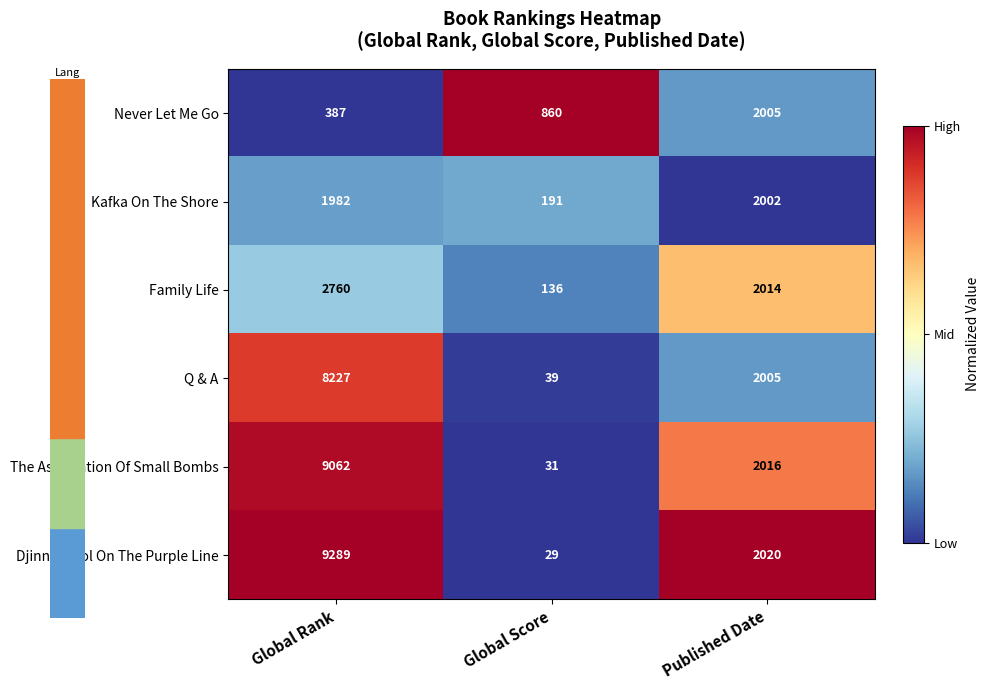

Which series has the largest total across all categories?

Djinn Patrol On The Purple Line